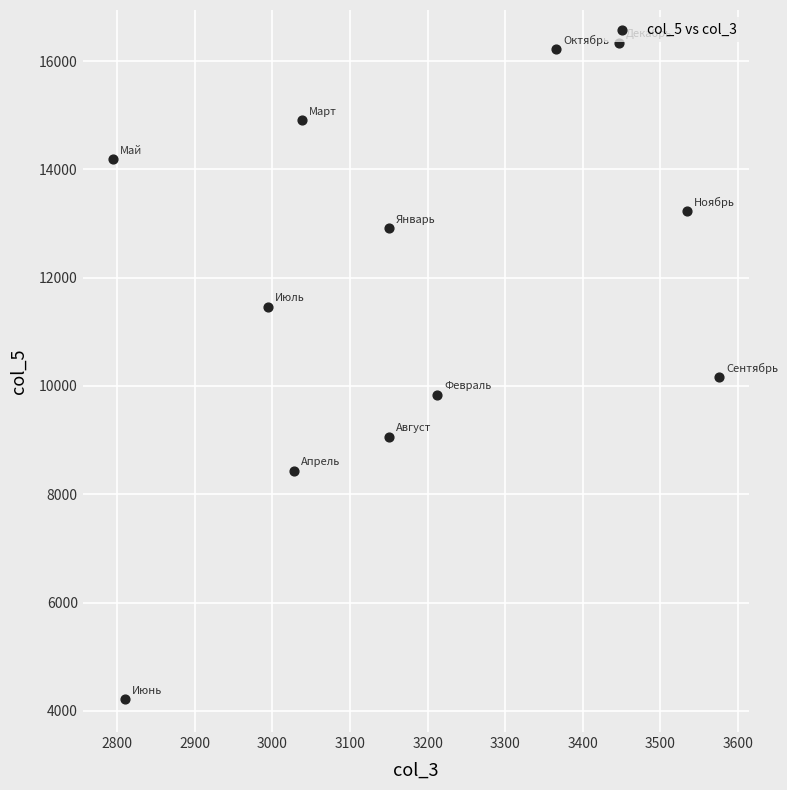

What is the average X value?

3174.9